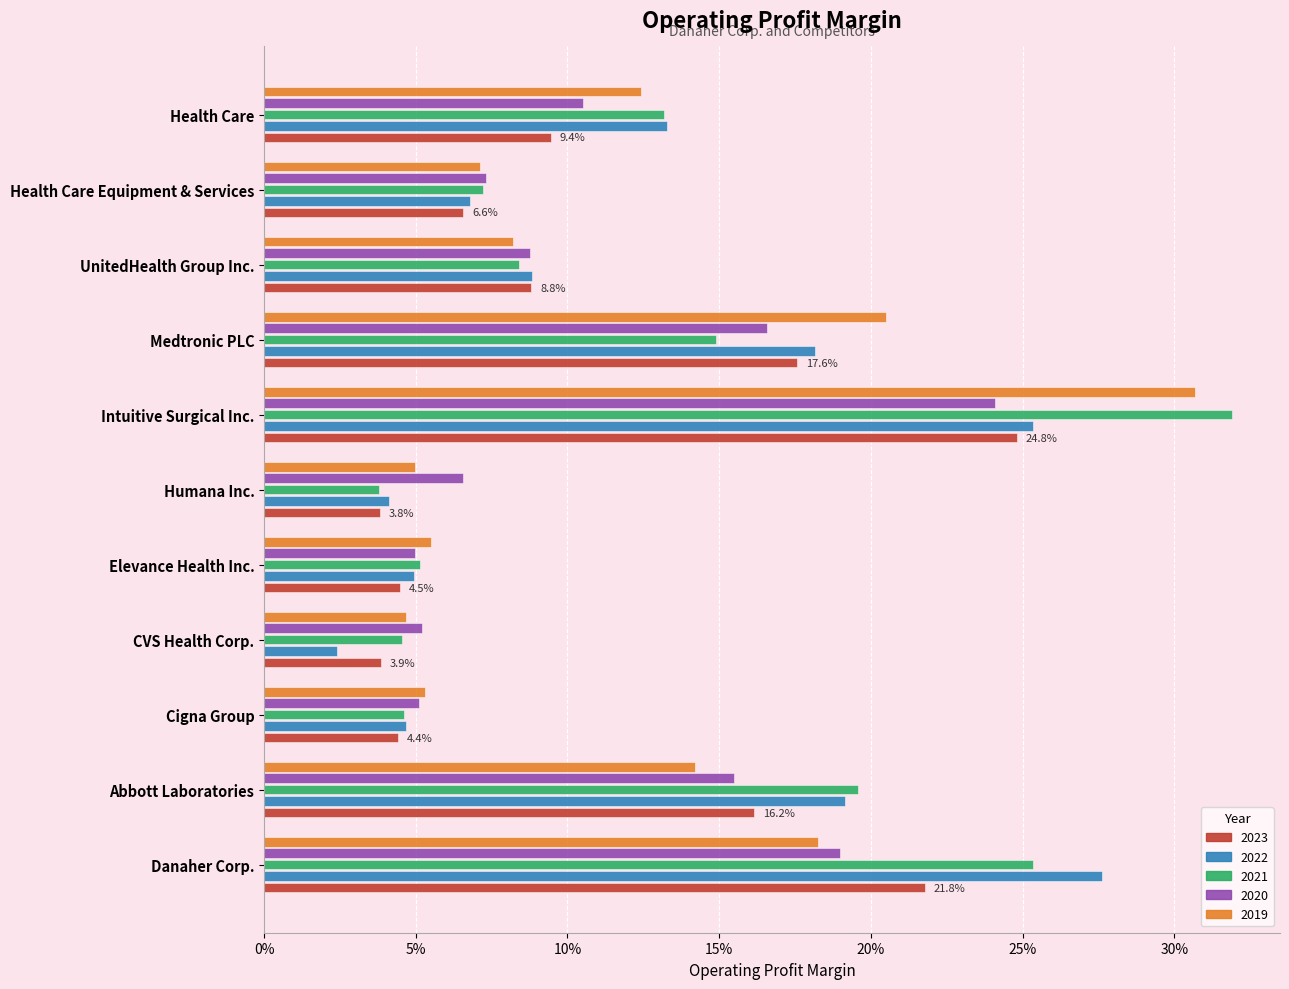

What are all the series names shown in the legend?

2023, 2022, 2021, 2020, 2019